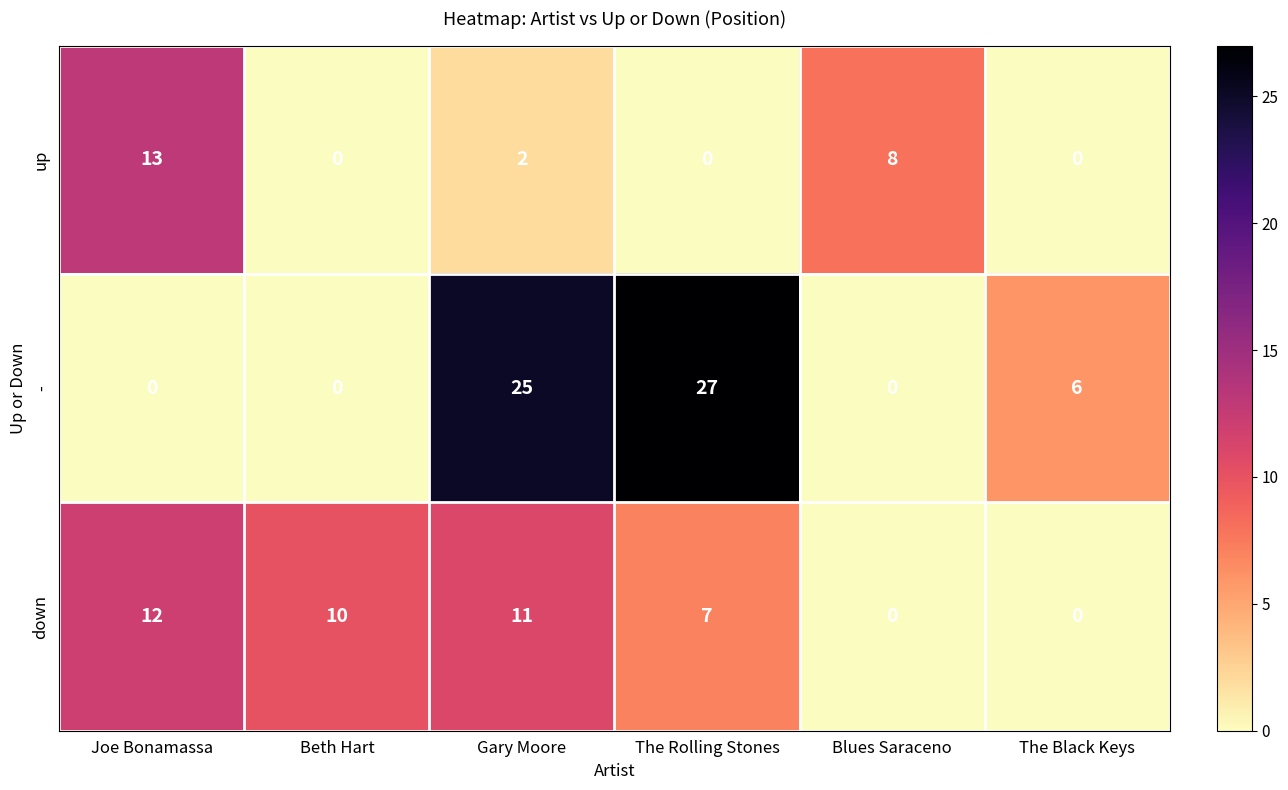

Which category has the highest value in the down series?

Joe Bonamassa